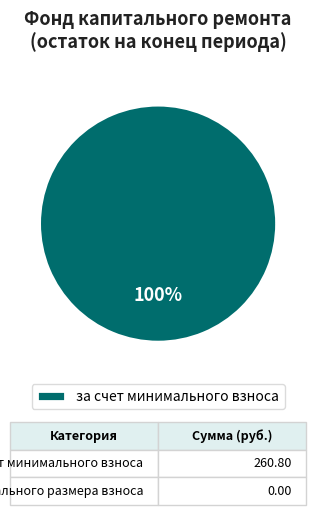

The за счет минимального взноса slice represents 100% of the pie. True or false?

True